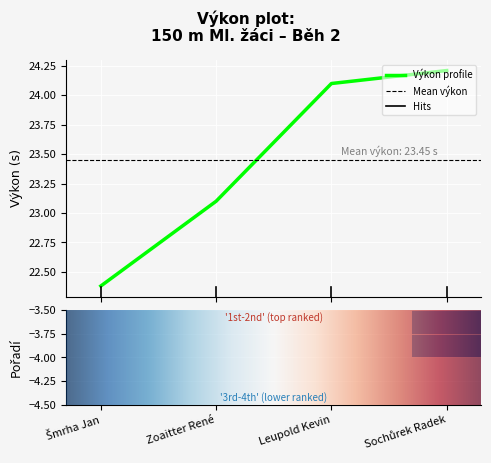

True or false: Výkon profile has more than 2 points higher than both neighbors.

False